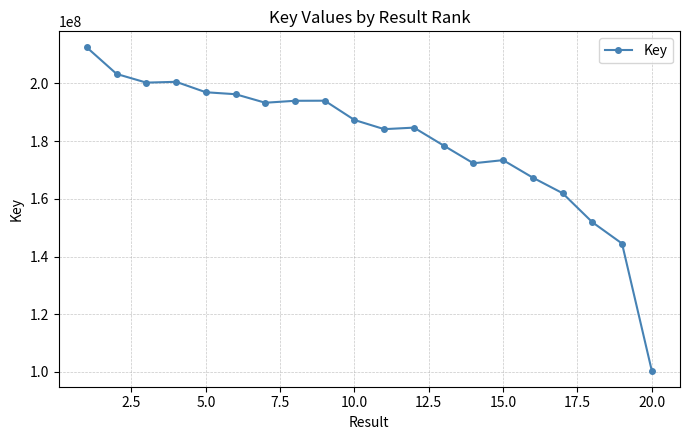

Does the chart have visible grid lines?

Yes